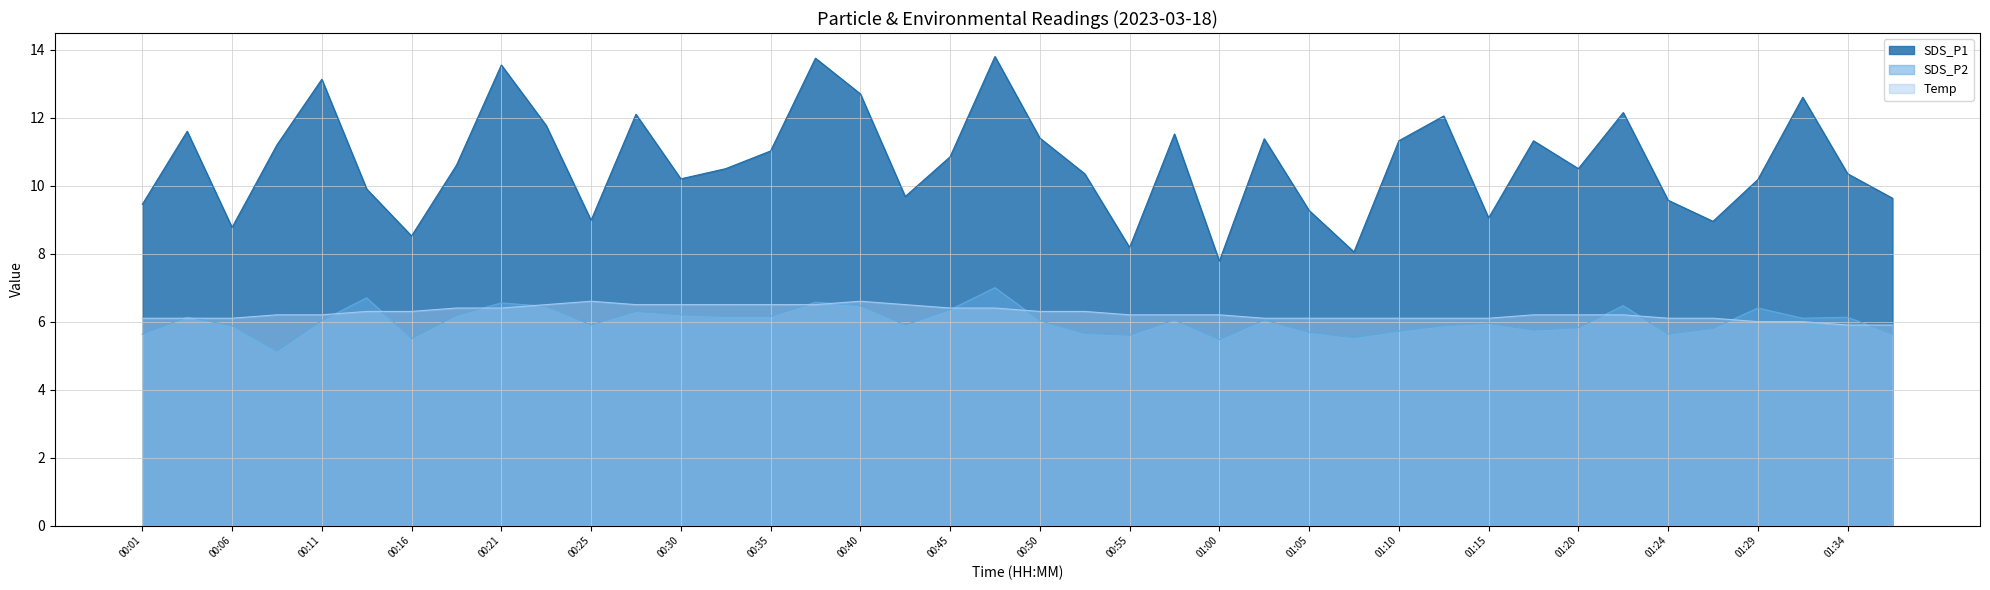

What is the highest value of the SDS_P2 series?

7.0